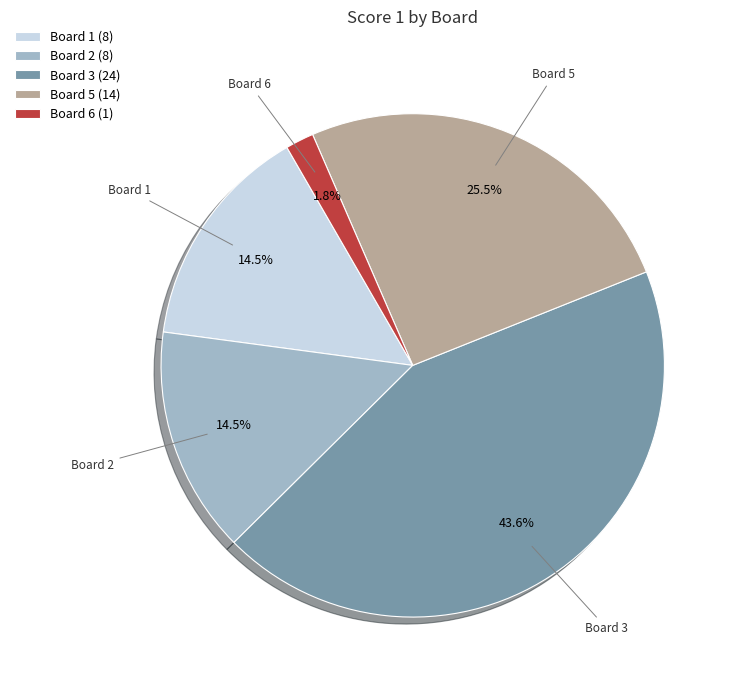

Does Board 1 represent more than half of the total?

No